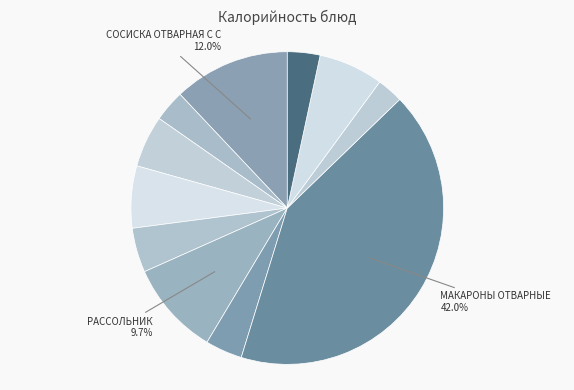

How many slices are in this pie chart?

11